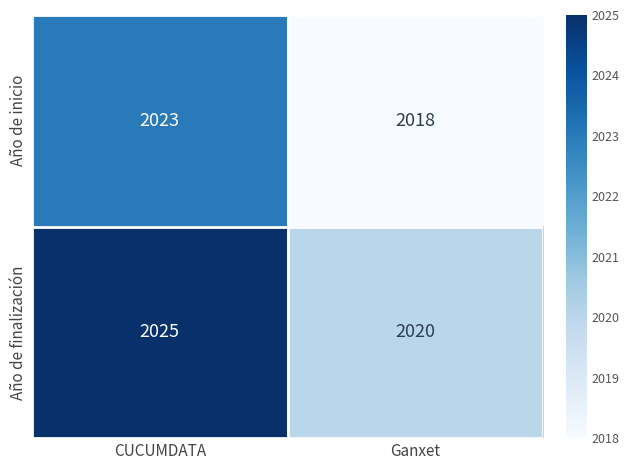

Which series has the largest total across all categories?

Año de finalización